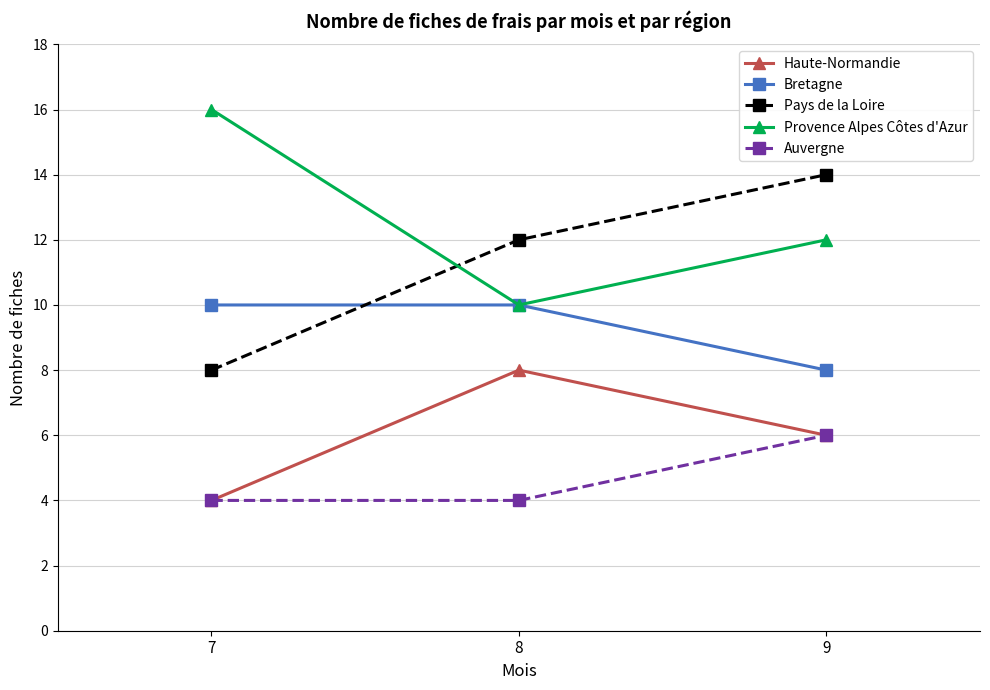

What is the sum of all Pays de la Loire values?

34